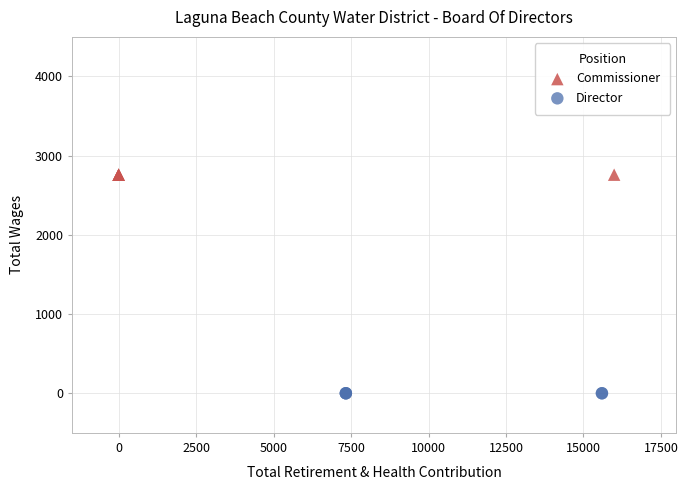

Which series reaches the minimum Y coordinate?

Director